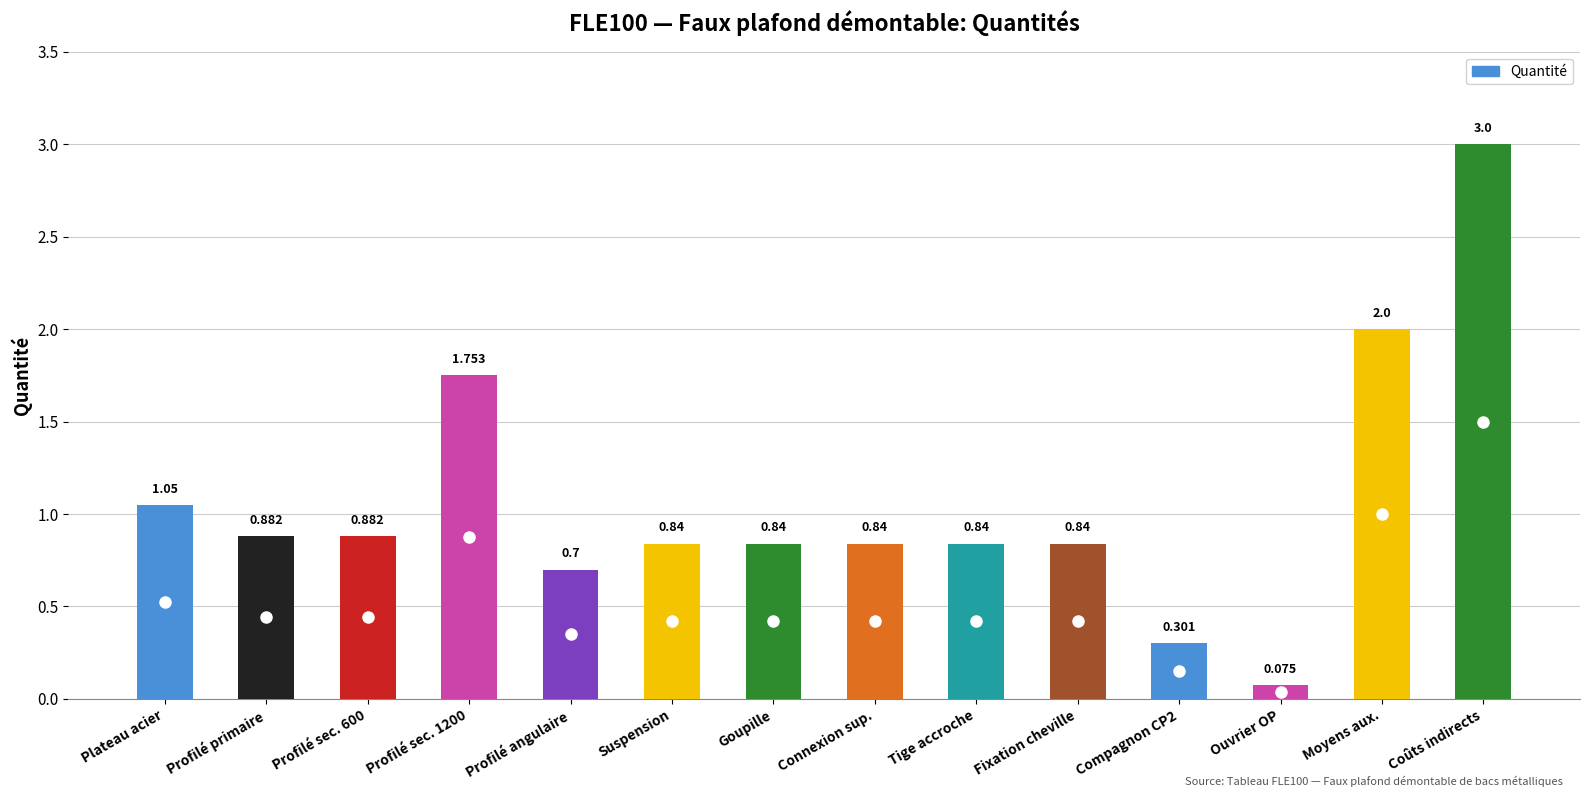

Where is the data nearest to the value 1?

Plateau acier